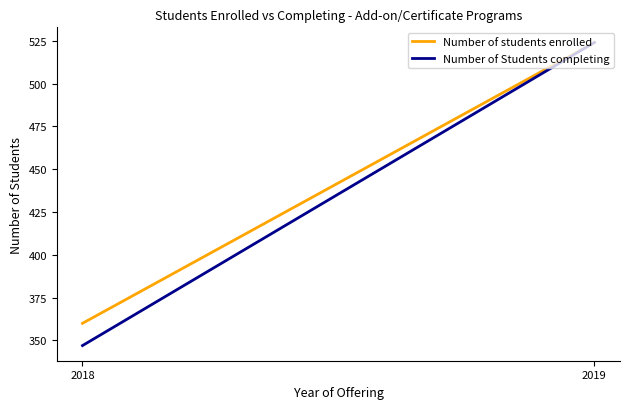

Count the Number of Students completing values in the range 347 to 524.

2